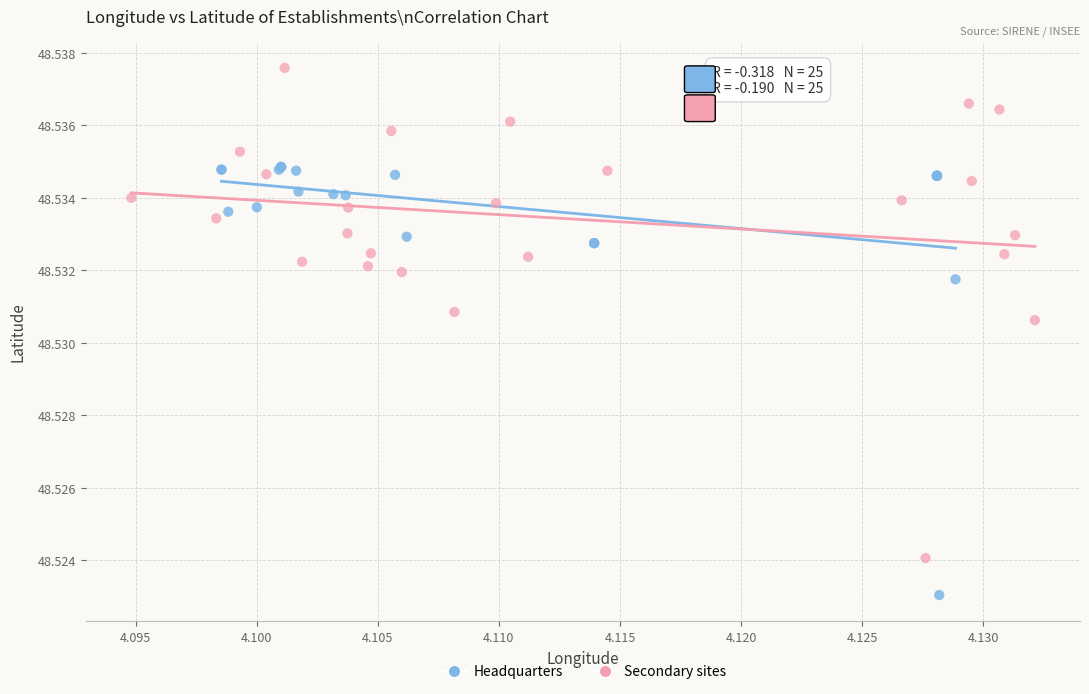

Which series has the largest Y range (max minus min)?

Secondary sites